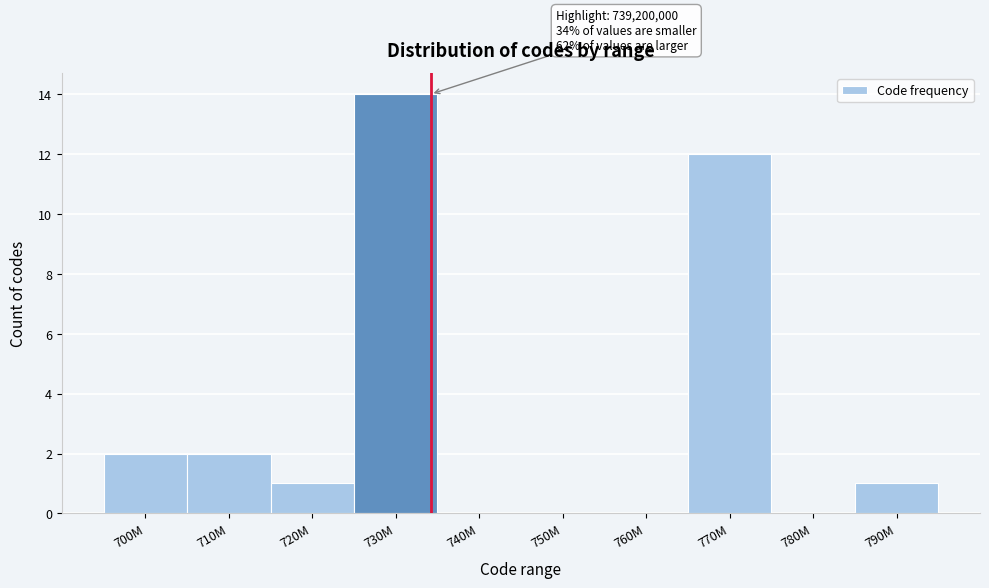

Reading right to left, transcribe all the data shown in this chart.

790M=1	780M=0	770M=12	760M=0	750M=0	740M=0	730M=14	720M=1	710M=2	700M=2